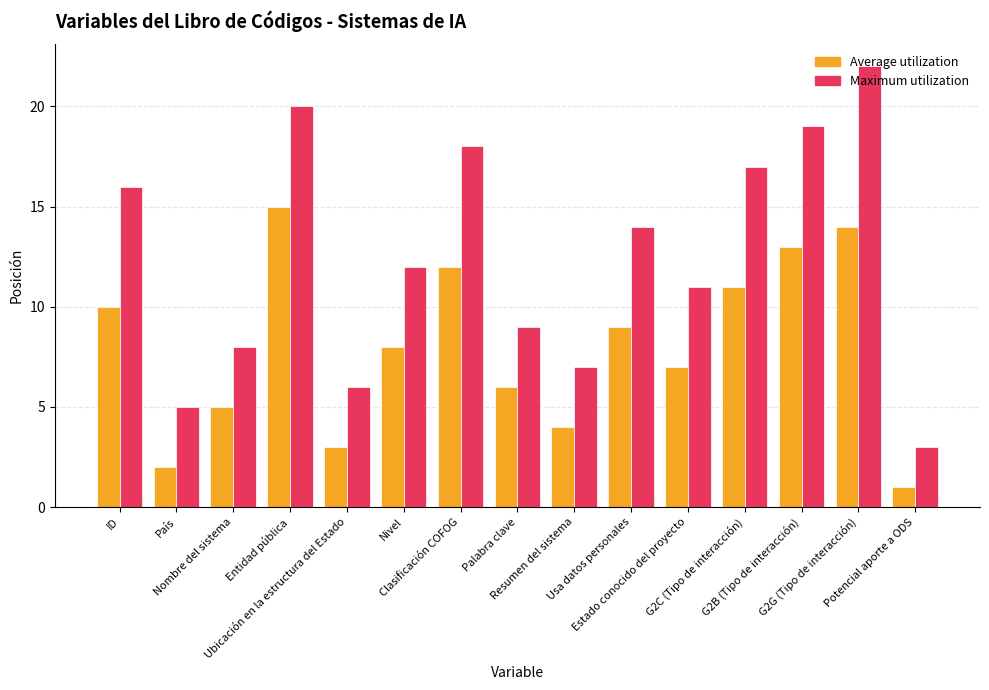

Reading left to right, extract all data points from this chart.

Average utilization: 10	2	5	15	3	8	12	6	4	9	7	11	13	14	1
Maximum utilization: 16	5	8	20	6	12	18	9	7	14	11	17	19	22	3